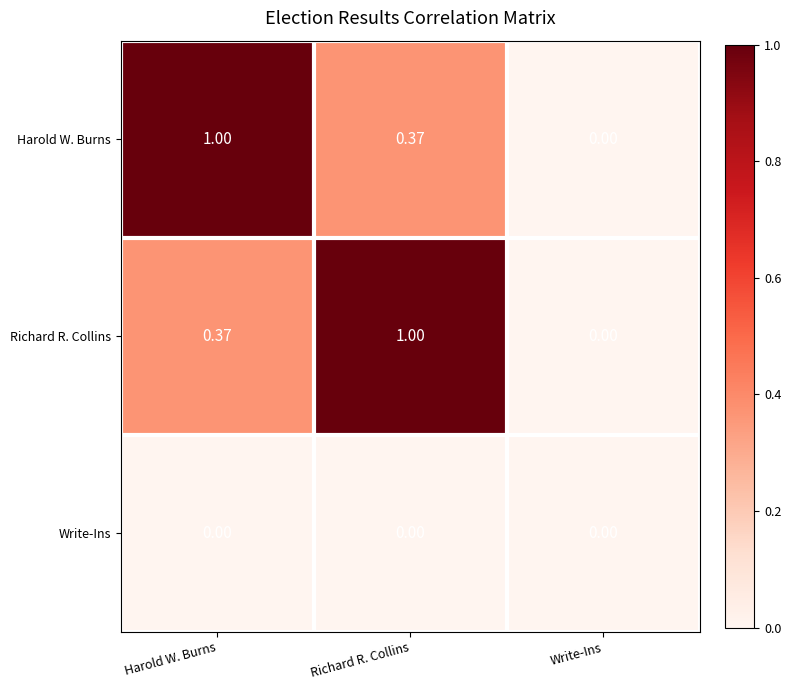

Is the value of Richard R. Collins at Write-Ins greater than the value of Harold W. Burns at Richard R. Collins?

No